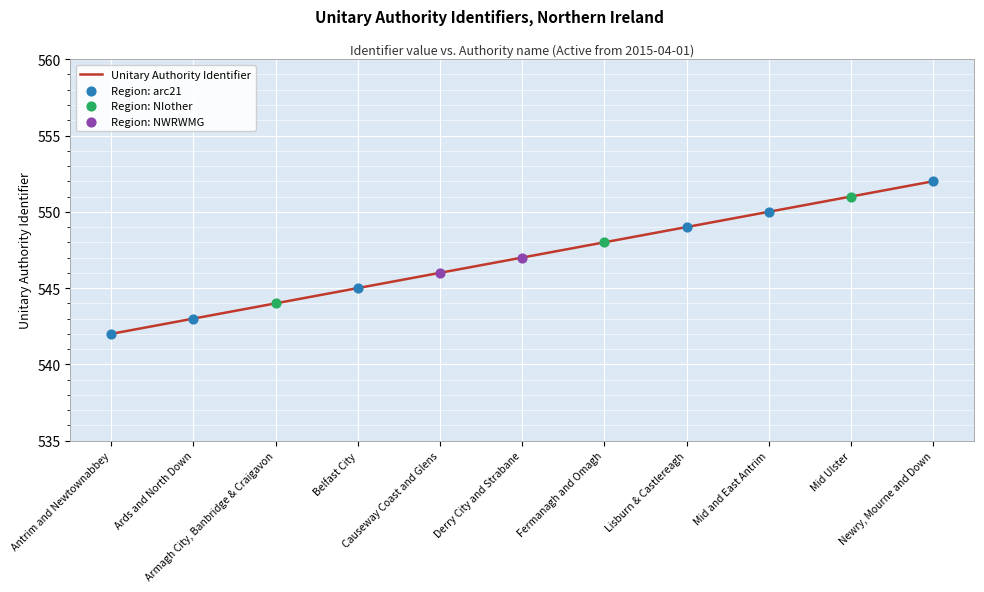

Between Fermanagh and Omagh and Lisburn & Castlereagh, which is larger?

Lisburn & Castlereagh